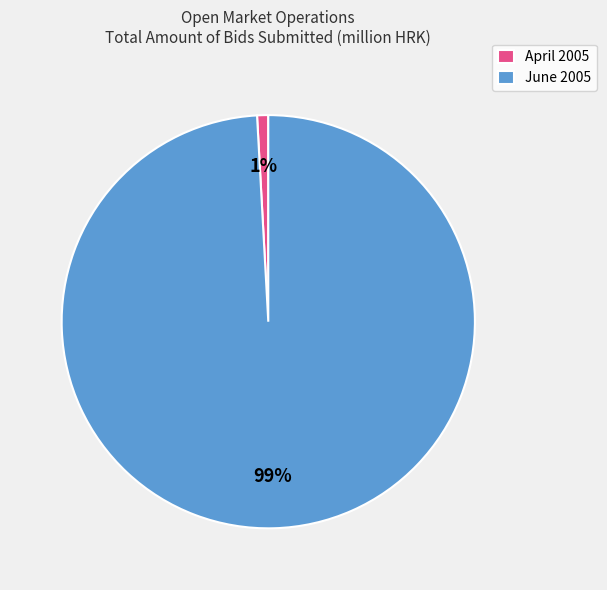

Is the sum of June 2005 and April 2005 greater than half?

Yes